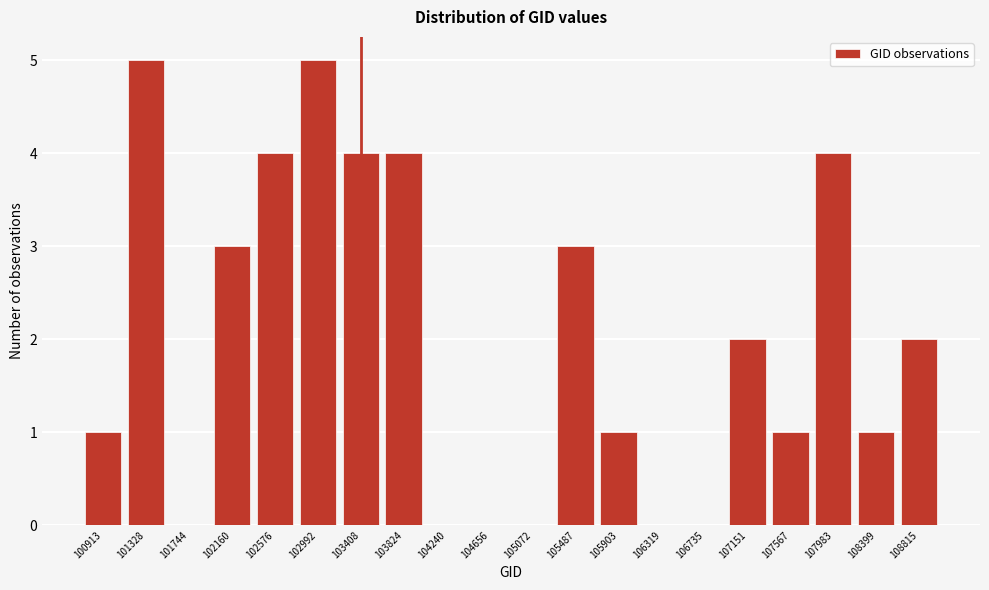

Reading left to right, list all the values displayed in this chart.

100913=1	101328=5	101744=0	102160=3	102576=4	102992=5	103408=4	103824=4	104240=0	104656=0	105072=0	105487=3	105903=1	106319=0	106735=0	107151=2	107567=1	107983=4	108399=1	108815=2